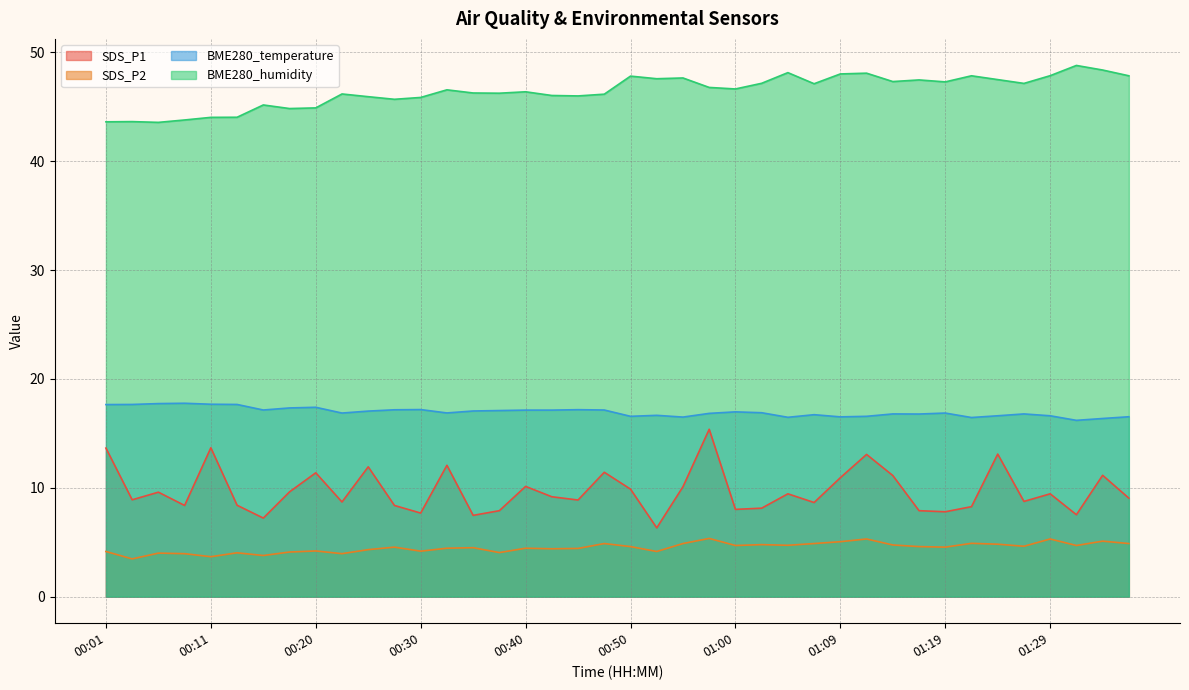

The value of BME280_humidity at 00:11 is 71.3. True or false?

False